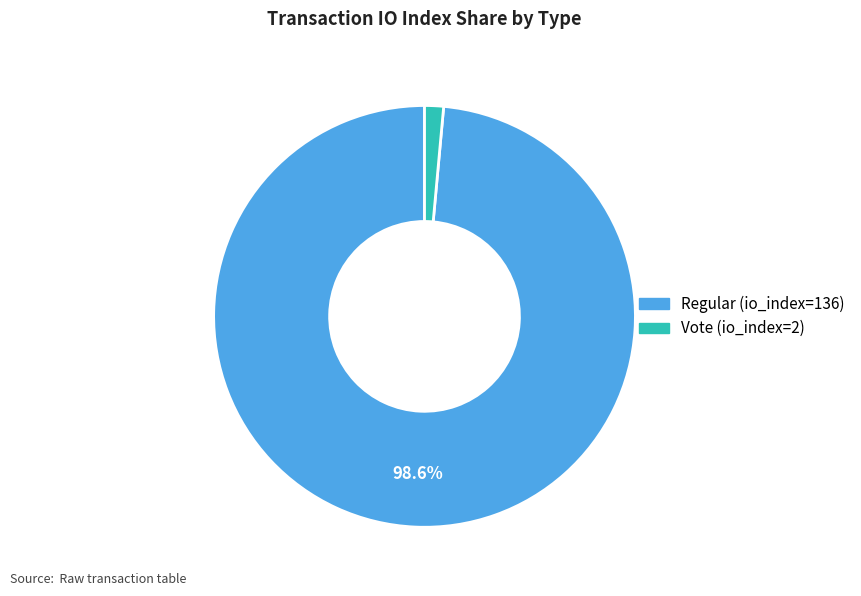

Do Vote (io_index=2) and Regular (io_index=136) together represent more than half of the pie?

Yes